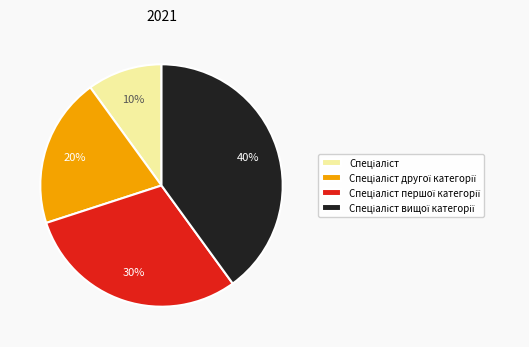

To the nearest percent, what is the average slice percentage?

25%